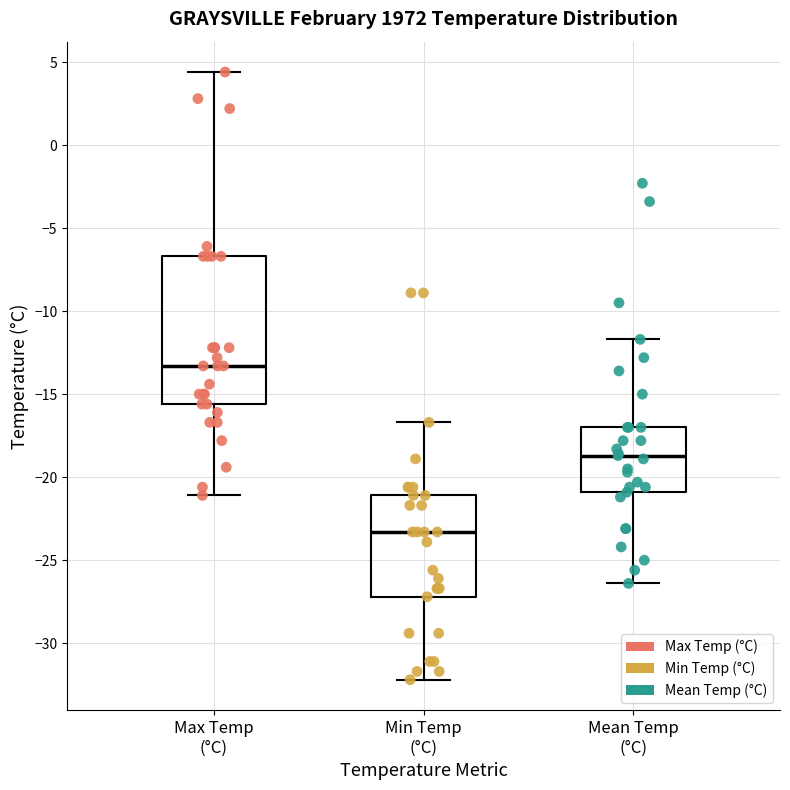

Which box's median line is the highest?

Max Temp (°C)